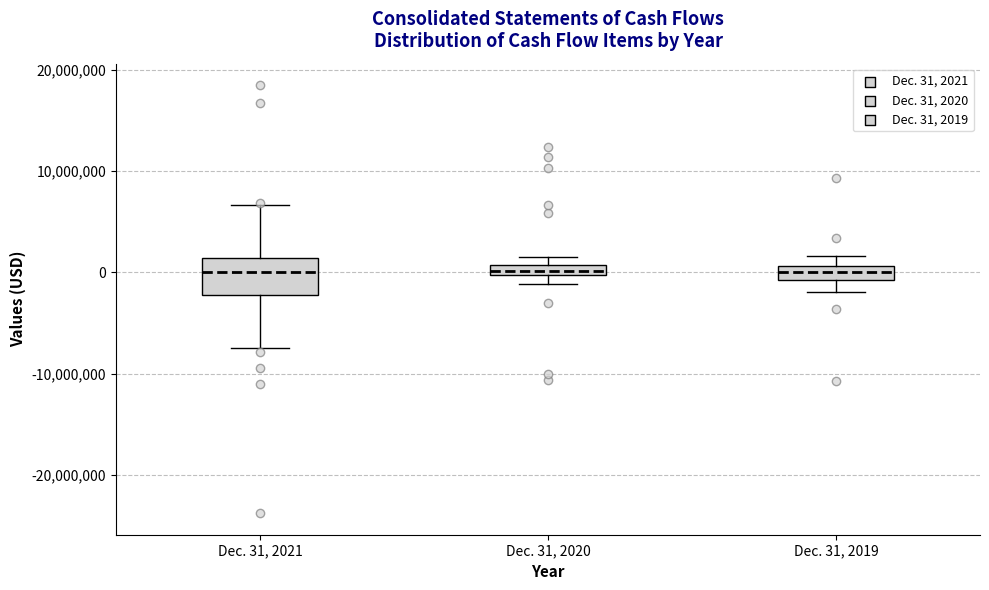

Where is the lower edge of the box for Dec. 31, 2019 on the y-axis? The values are not printed on the chart, so give them approximately, as read against the axis.

-1000000